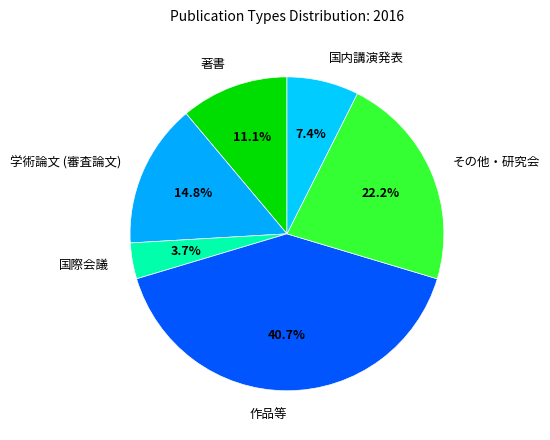

What is the ratio of the value at 作品等 to the value at 国際会議?

11.0